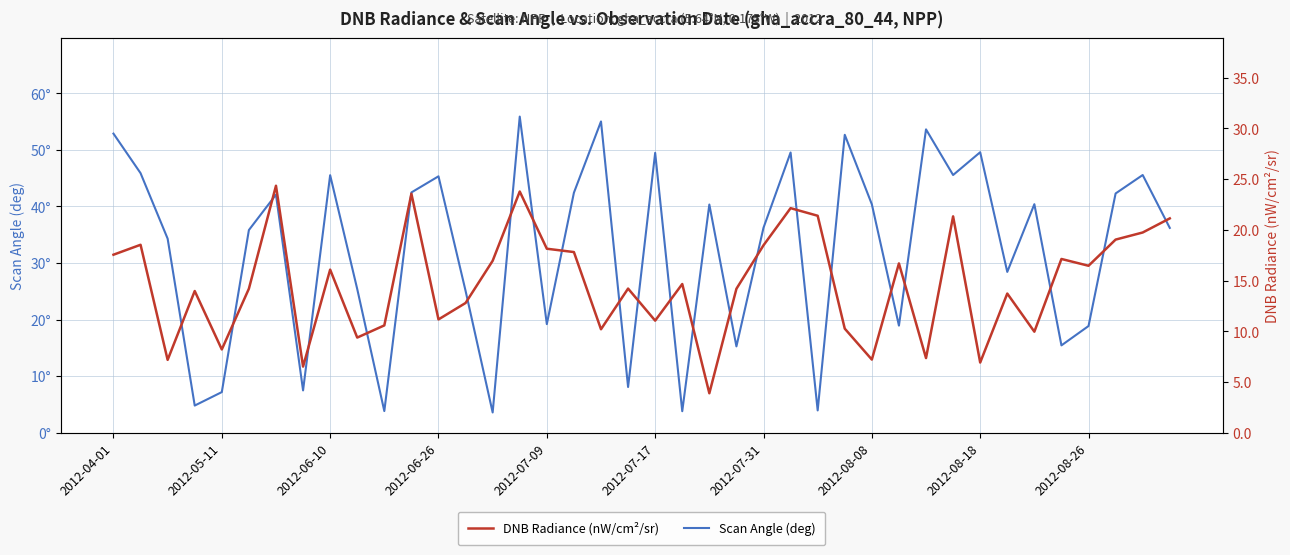

True or false: Scan Angle (deg) has a value of 6.4 at 29.

False